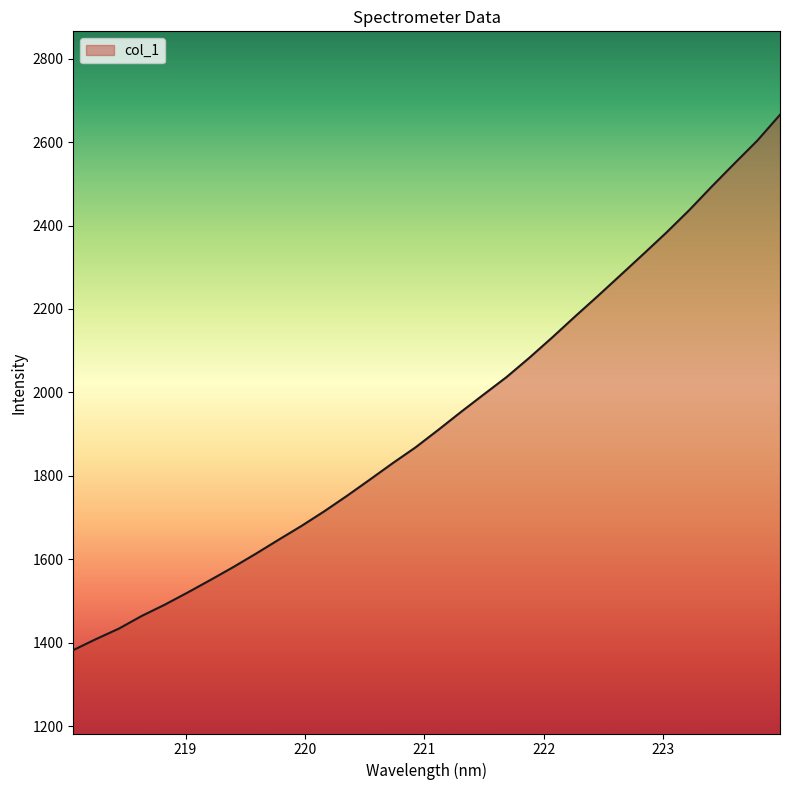

What is the difference between the maximum and minimum values?

1283.4